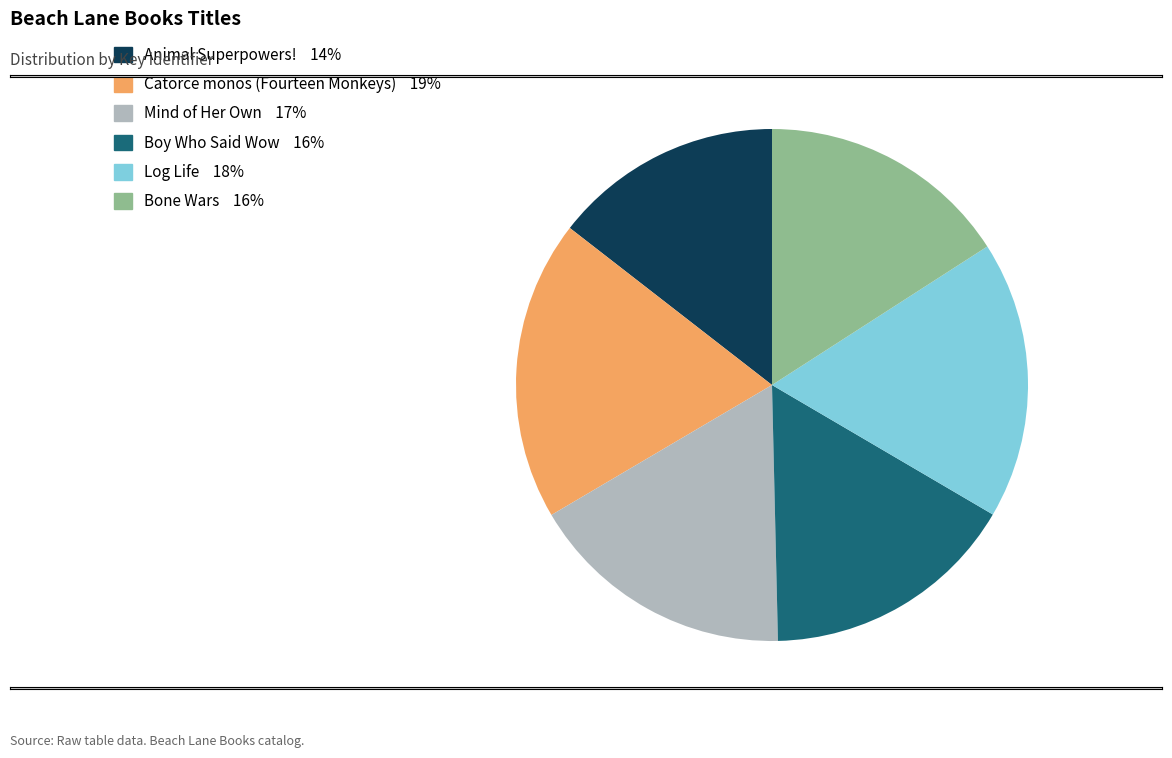

What is the largest slice in the pie chart?

Catorce monos (Fourteen Monkeys)